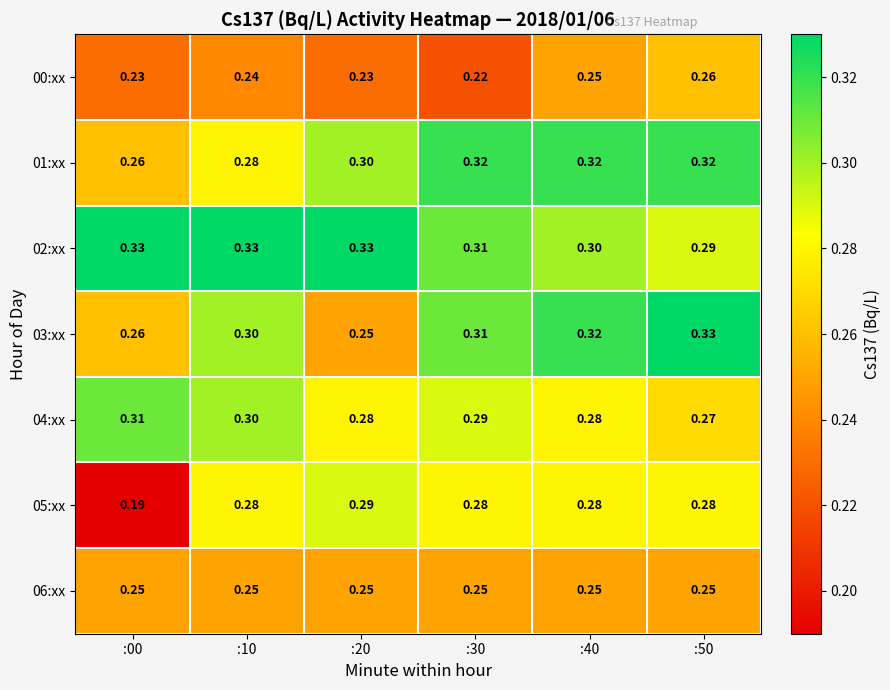

Is the value of 01:xx at :30 greater than the value of 05:xx at :10?

Yes